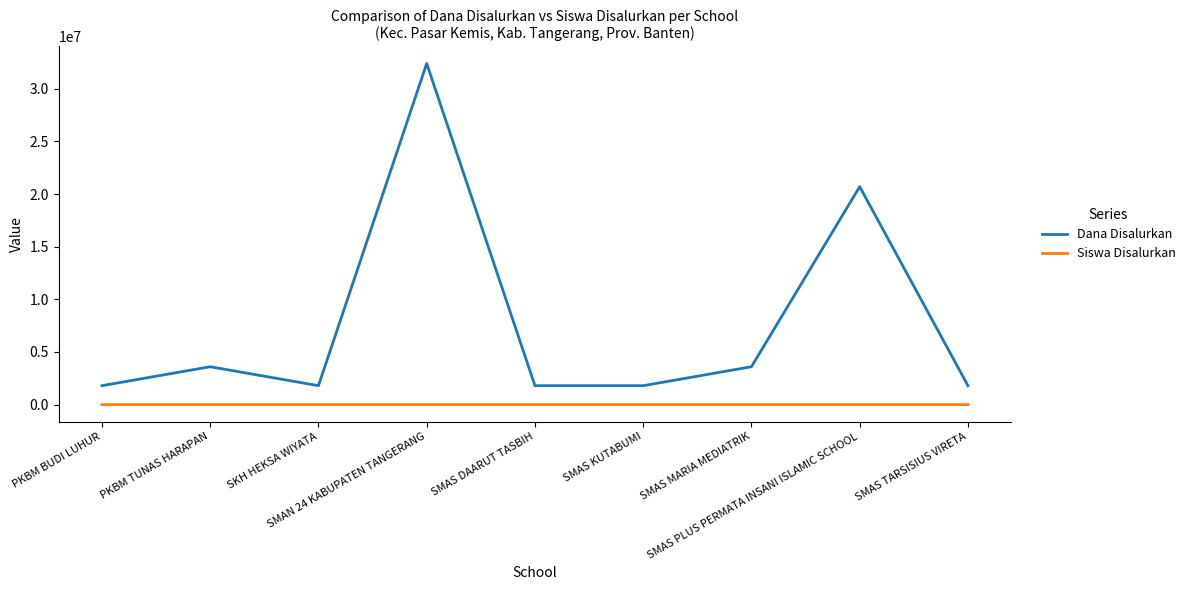

List the series in order of their overall mean, highest first.

Dana Disalurkan, Siswa Disalurkan